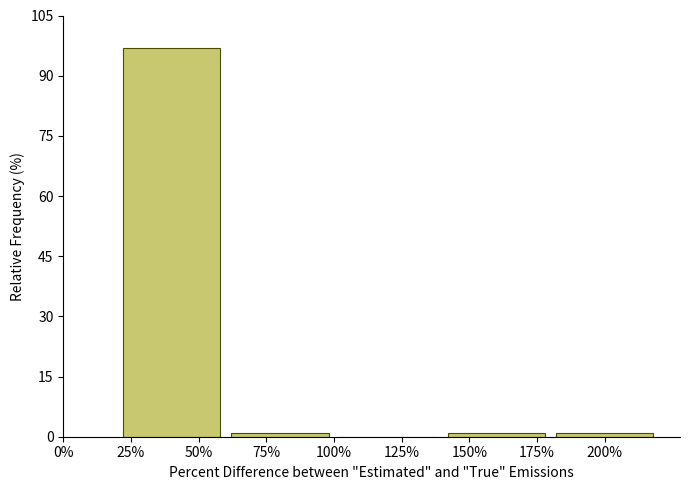

Reading right to left, list all the values displayed in this chart.

200%=1	150%=1	125%=0	75%=1	50%=97